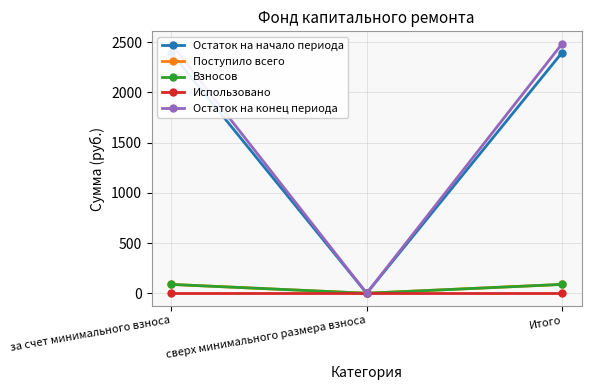

What is the label of the 1st point from the right?

Итого